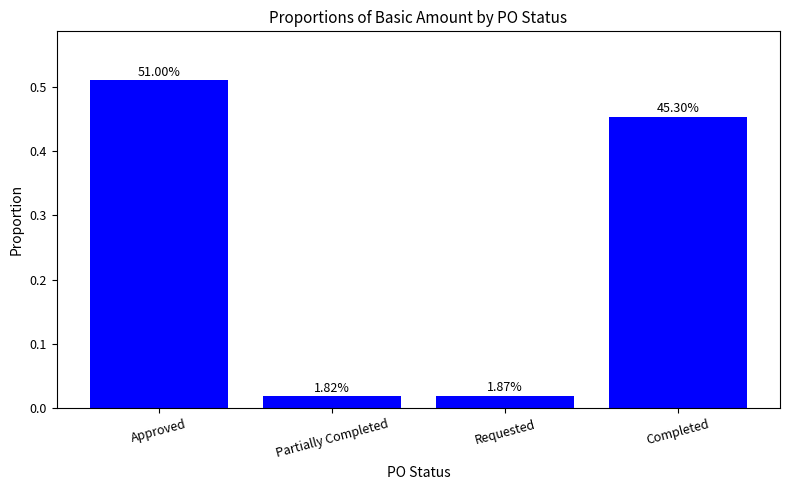

The value at Approved is 0.8. True or false?

False